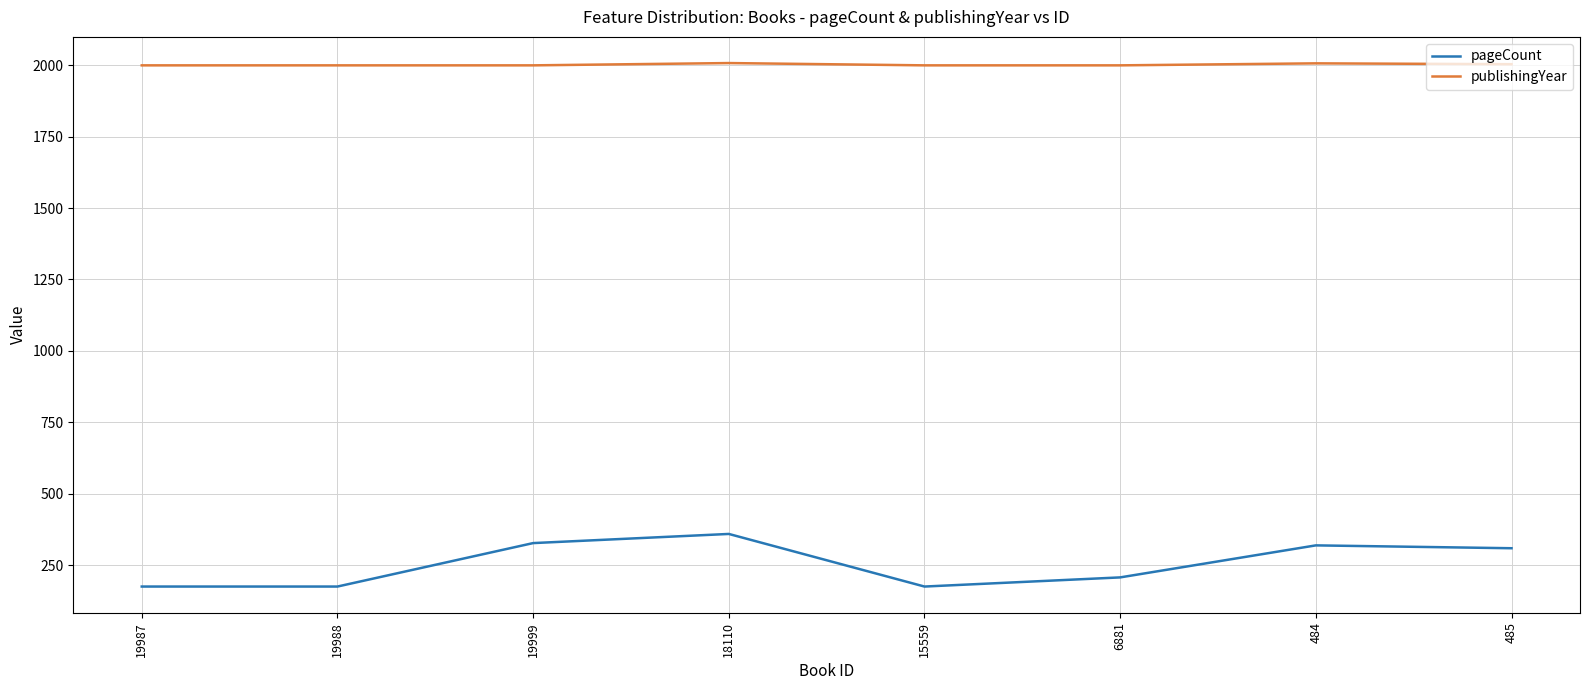

Which series has the largest range (max minus min)?

pageCount